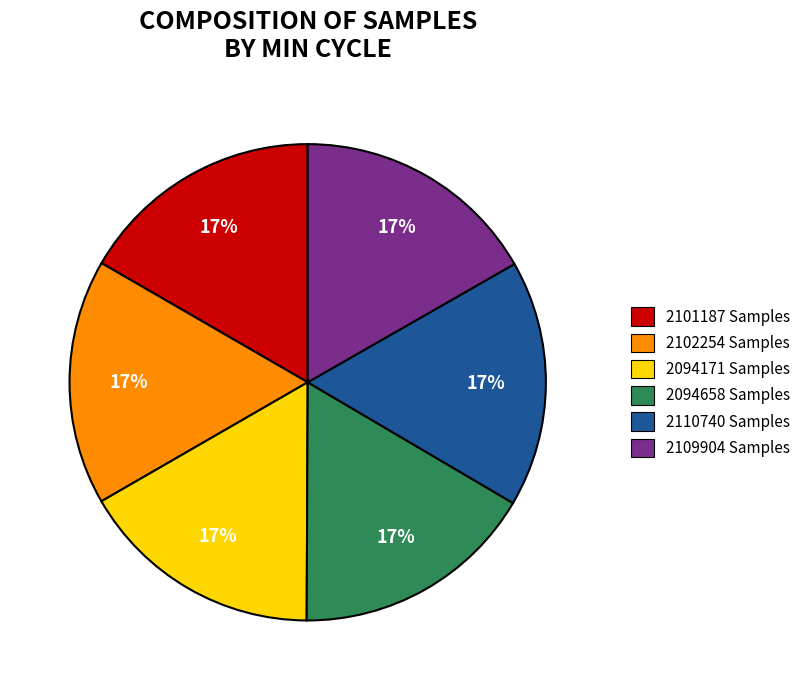

True or false: 2094658 Samples accounts for 24% of the total.

False